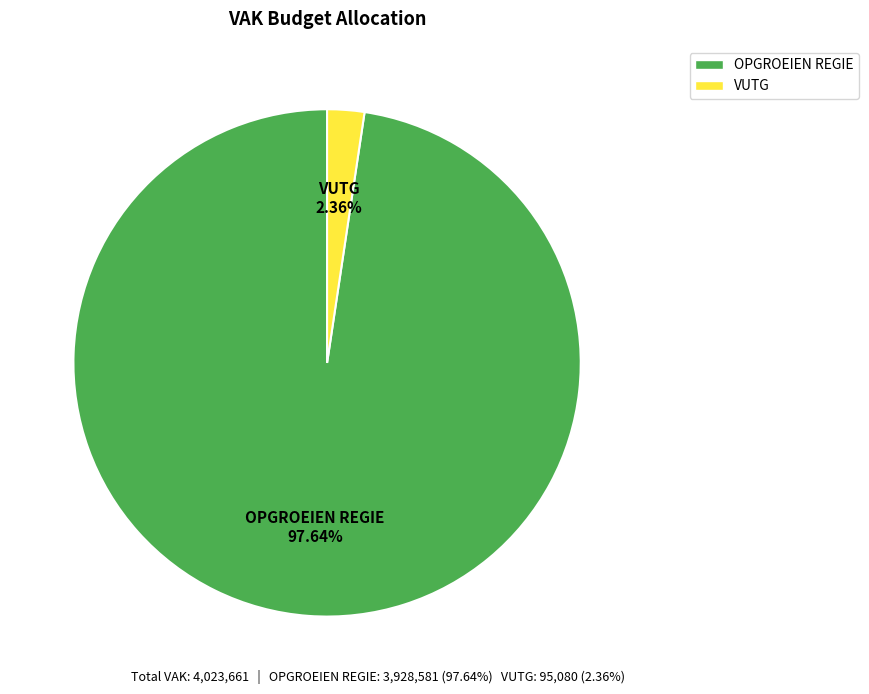

Is there any slice that represents more than half of the pie?

Yes